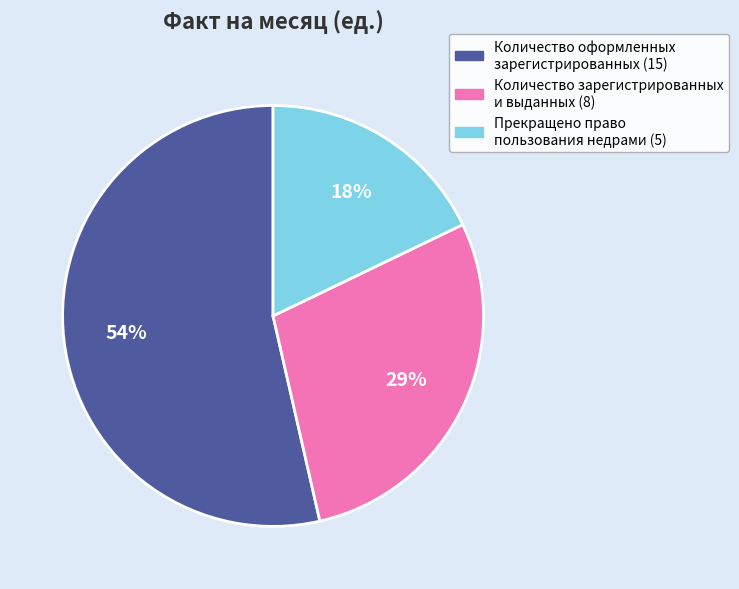

How many slices are in this pie chart?

3